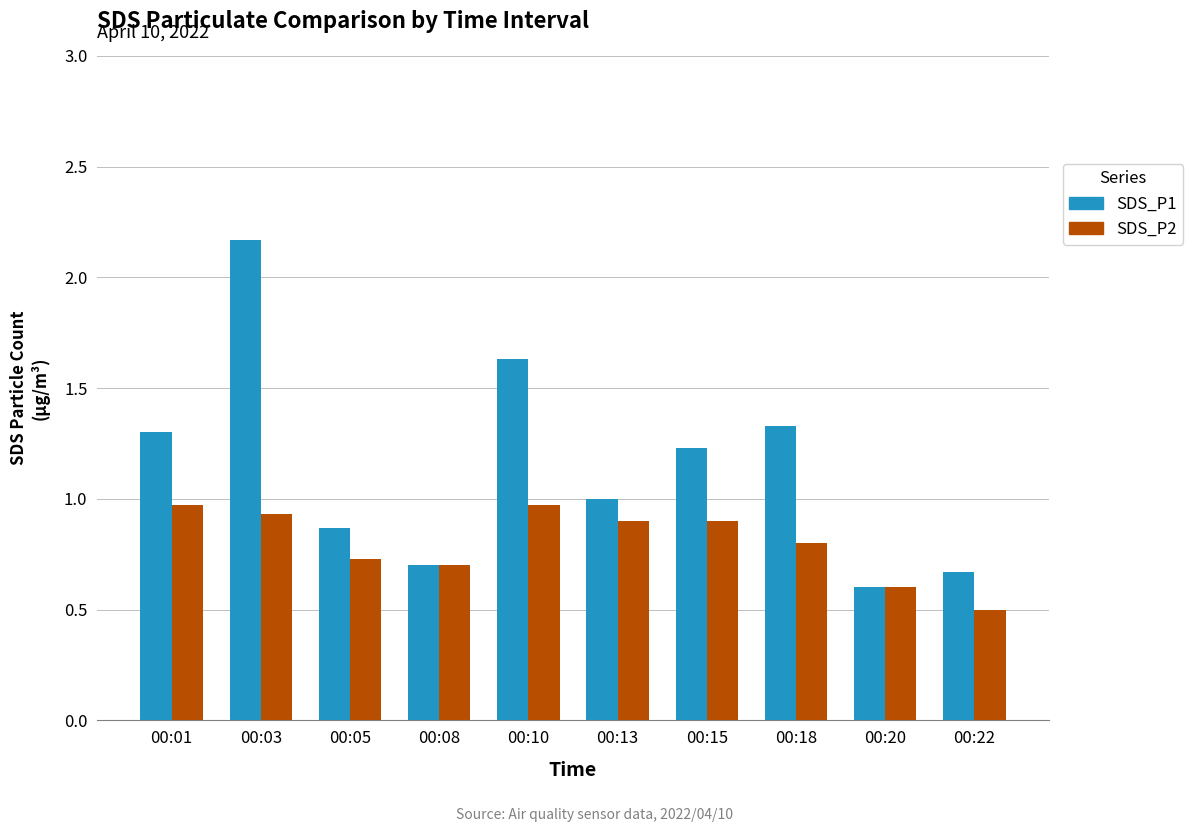

What is the spread (max minus min) of values at 00:22?

0.2